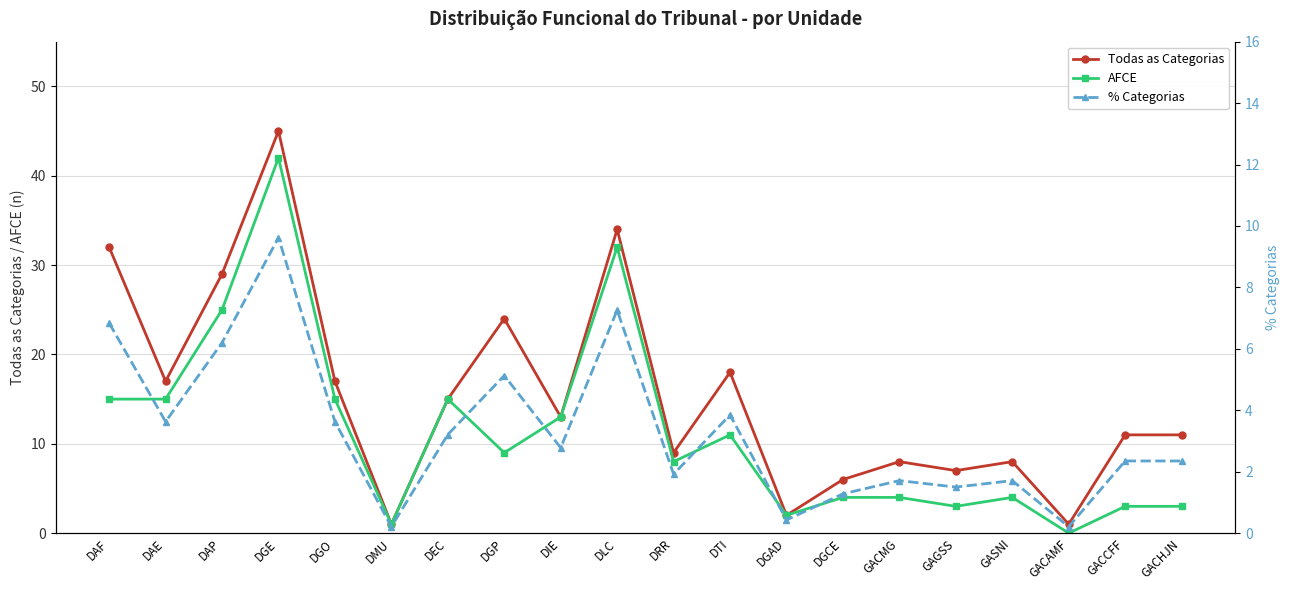

Between DAF and GACMG, which series saw the biggest shift?

Todas as Categorias